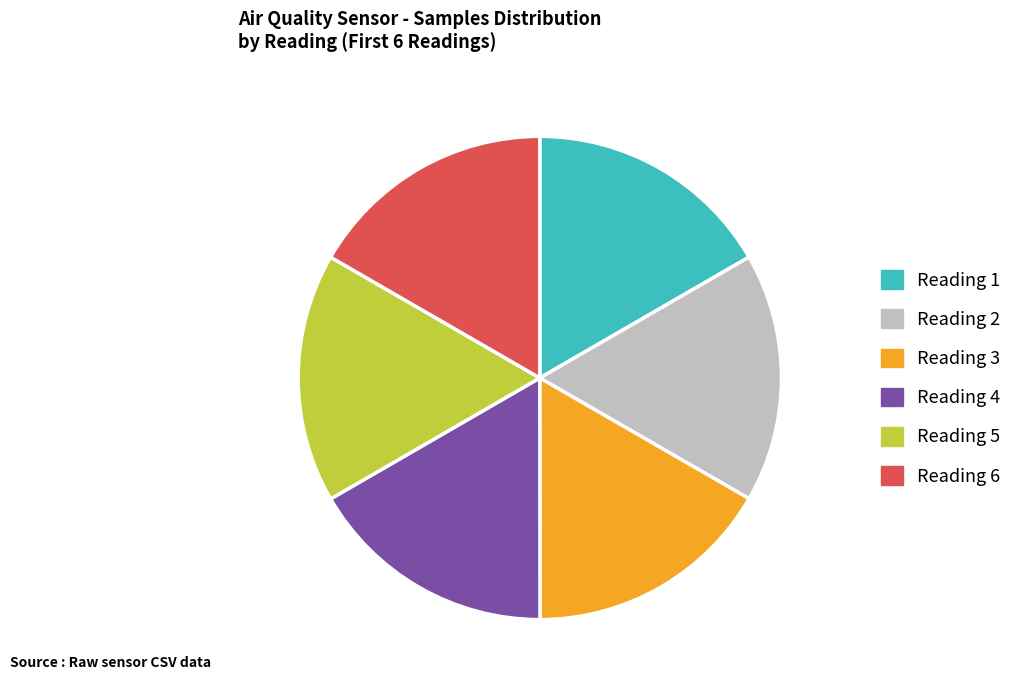

Does Reading 3 account for over 50% of the chart?

No